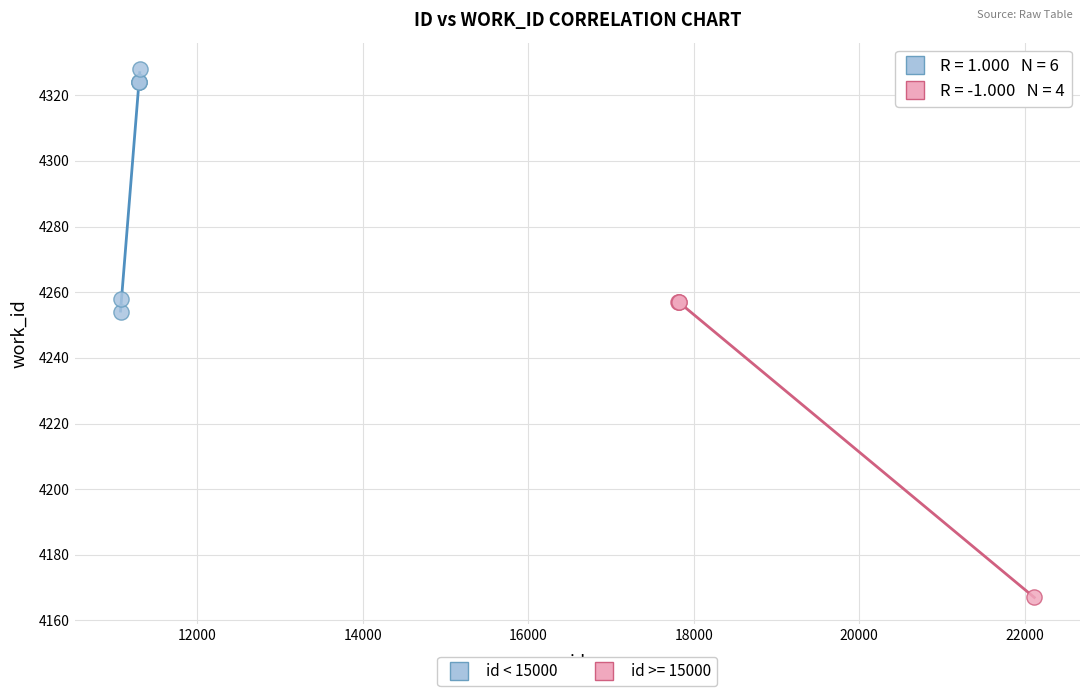

Which series contains the lowest Y value?

id >= 15000